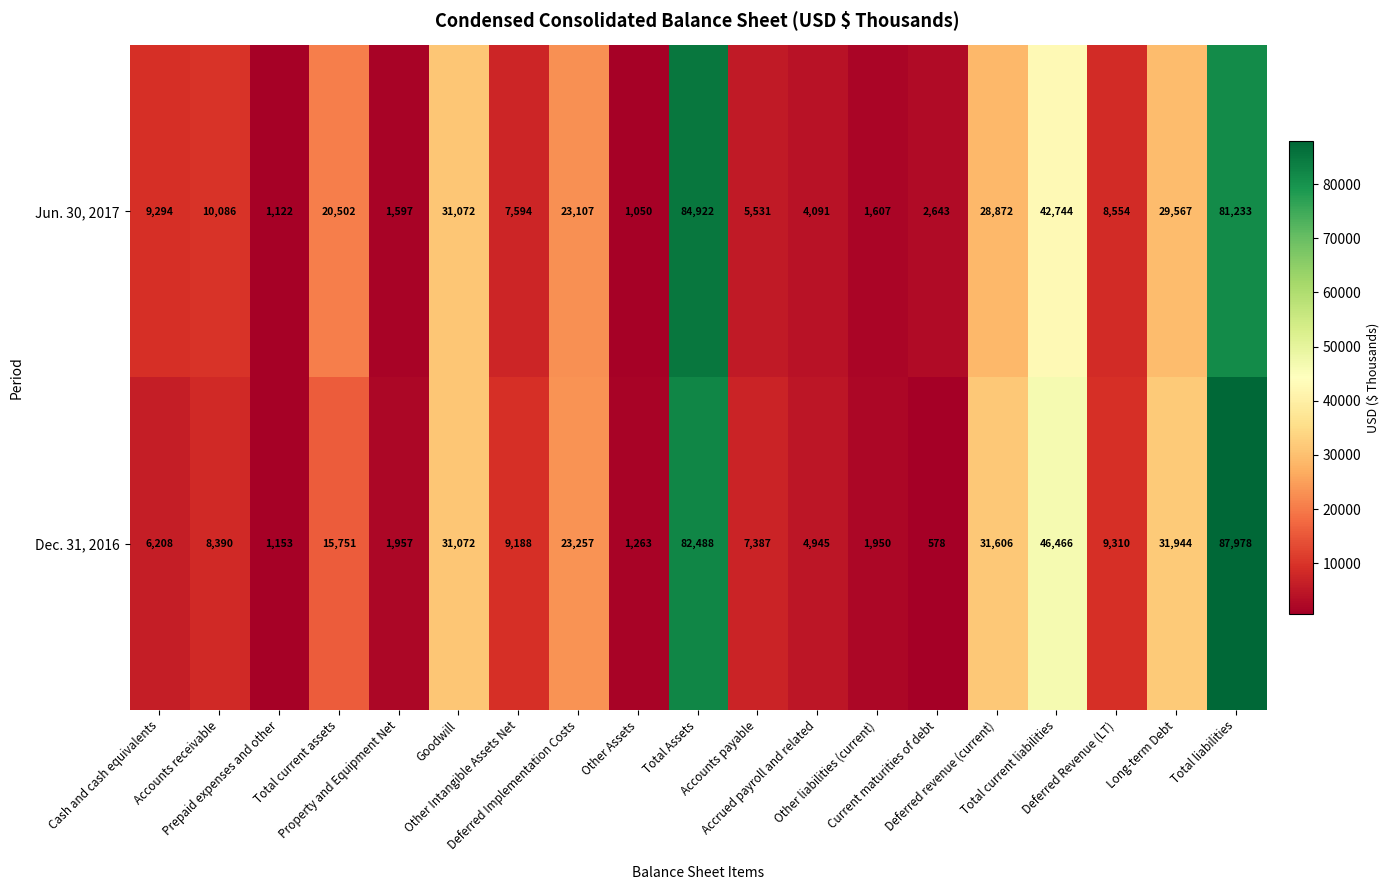

List the series in order of their overall mean, lowest first.

Jun. 30, 2017, Dec. 31, 2016